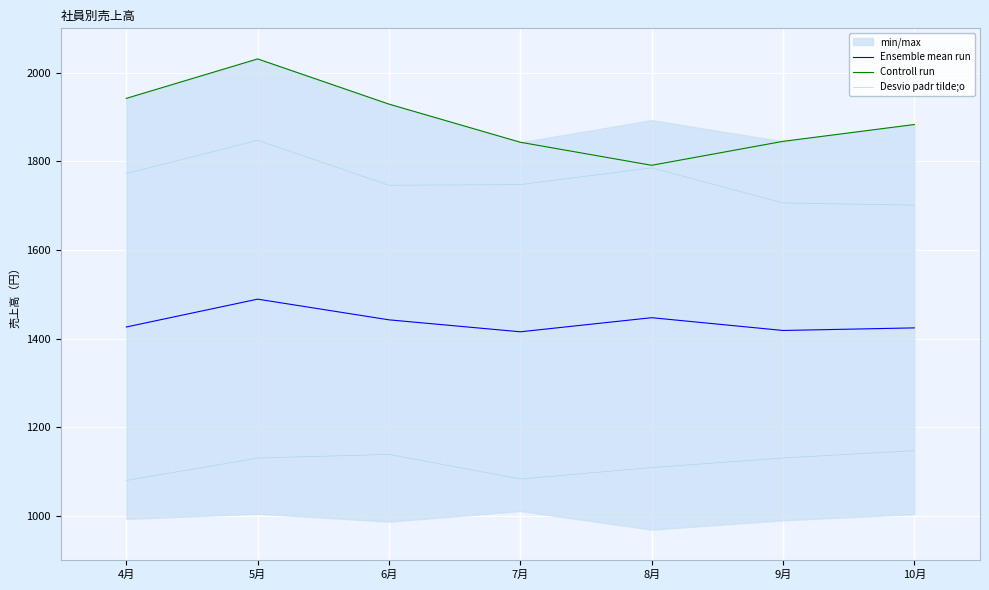

Reading left to right, list all the values displayed in this chart.

Ensemble mean run: 4月=1426.2	5月=1489.0	6月=1442.3	7月=1415.3	8月=1447.2	9月=1418.3	10月=1424.2
Controll run: 4月=1942.0	5月=2031.0	6月=1929.0	7月=1843.0	8月=1791.0	9月=1845.0	10月=1883.0
Desvio padr tilde;o: 4月=1772.4	5月=1847.5	6月=1746.0	7月=1747.4	8月=1785.3	9月=1706.0	10月=1701.1